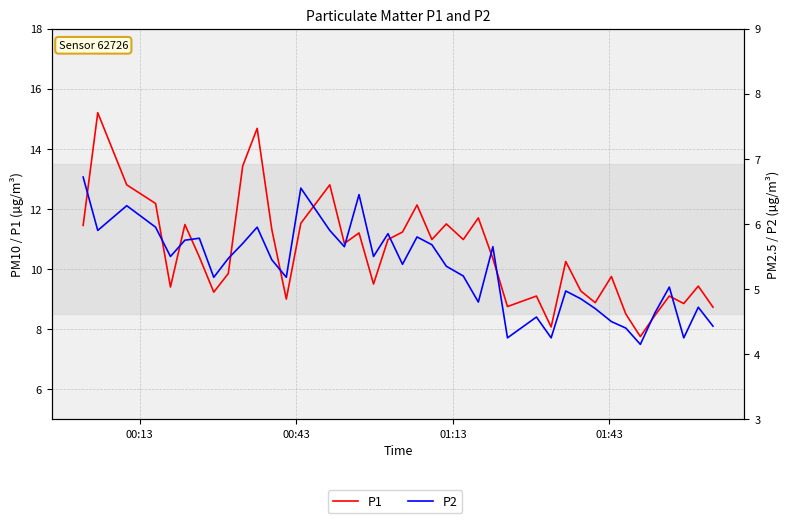

Which series has the largest range (max minus min)?

P1